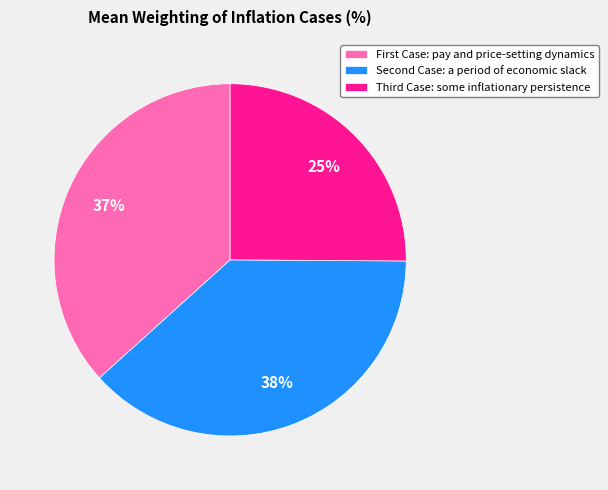

Is there a majority slice in this chart?

No